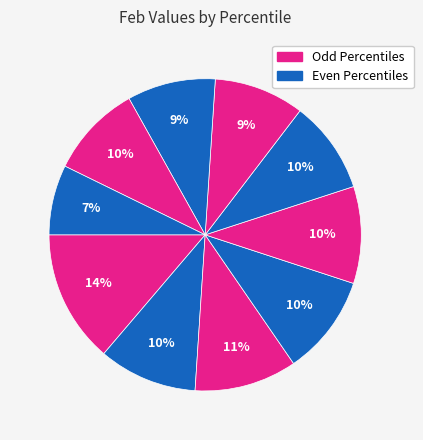

How many segments does this pie chart have?

10